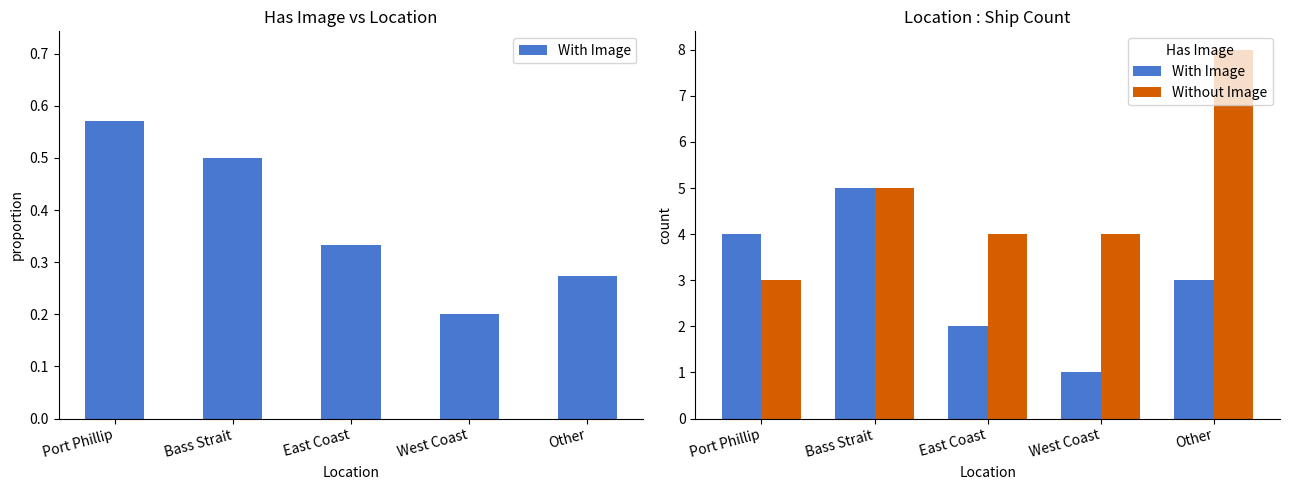

How many values in the Without Image series are below 4?

1